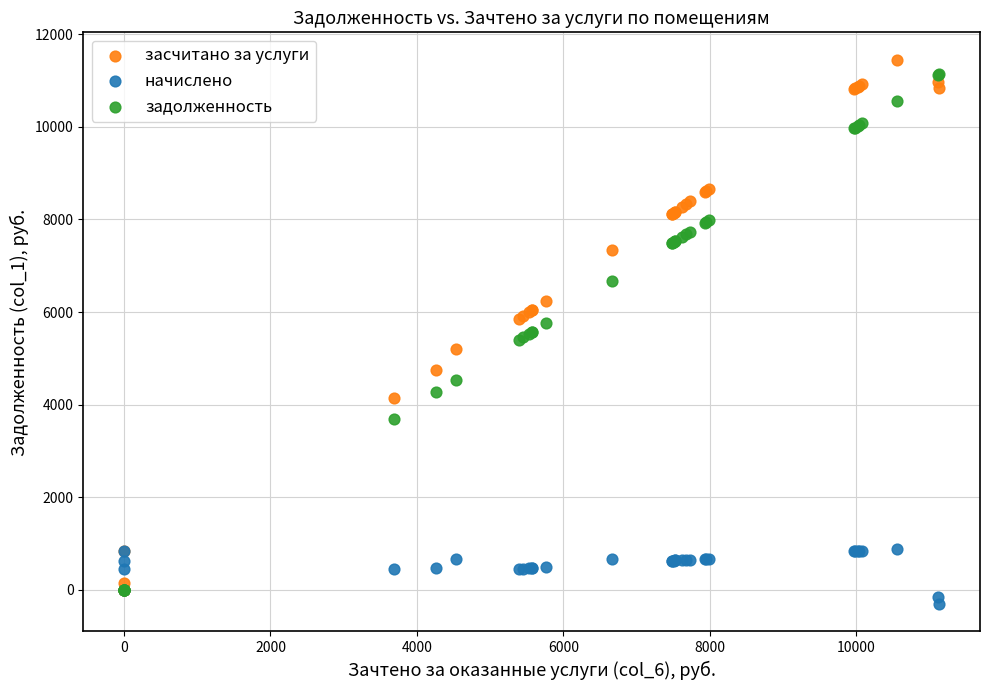

Which series contains the lowest Y value?

начислено